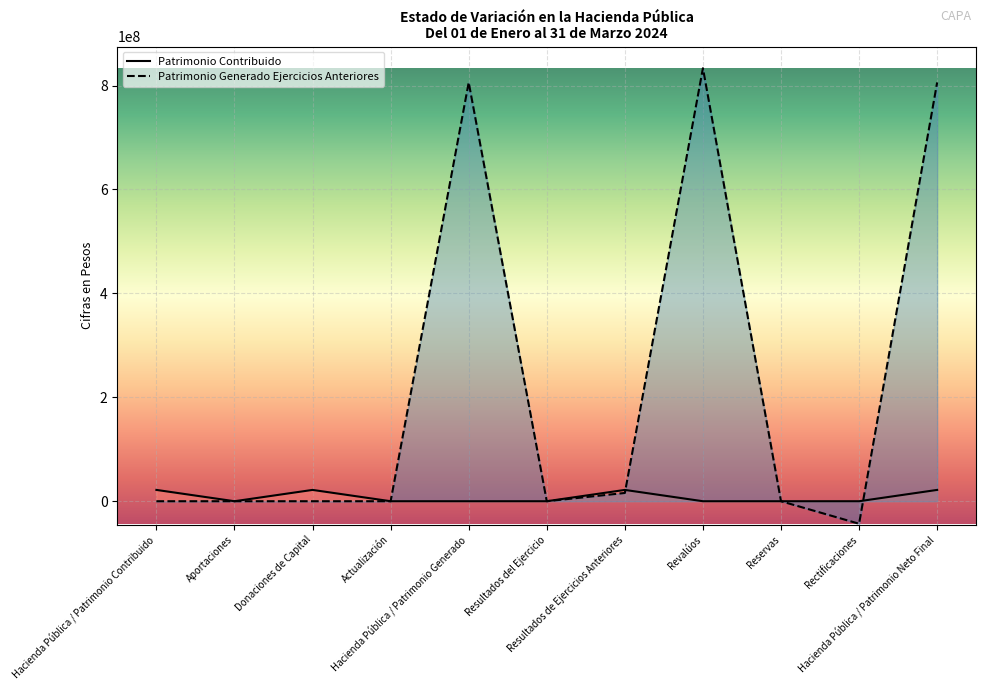

List the series in order of their peak value, highest first.

Patrimonio Generado Ejercicios Anteriores, Patrimonio Contribuido